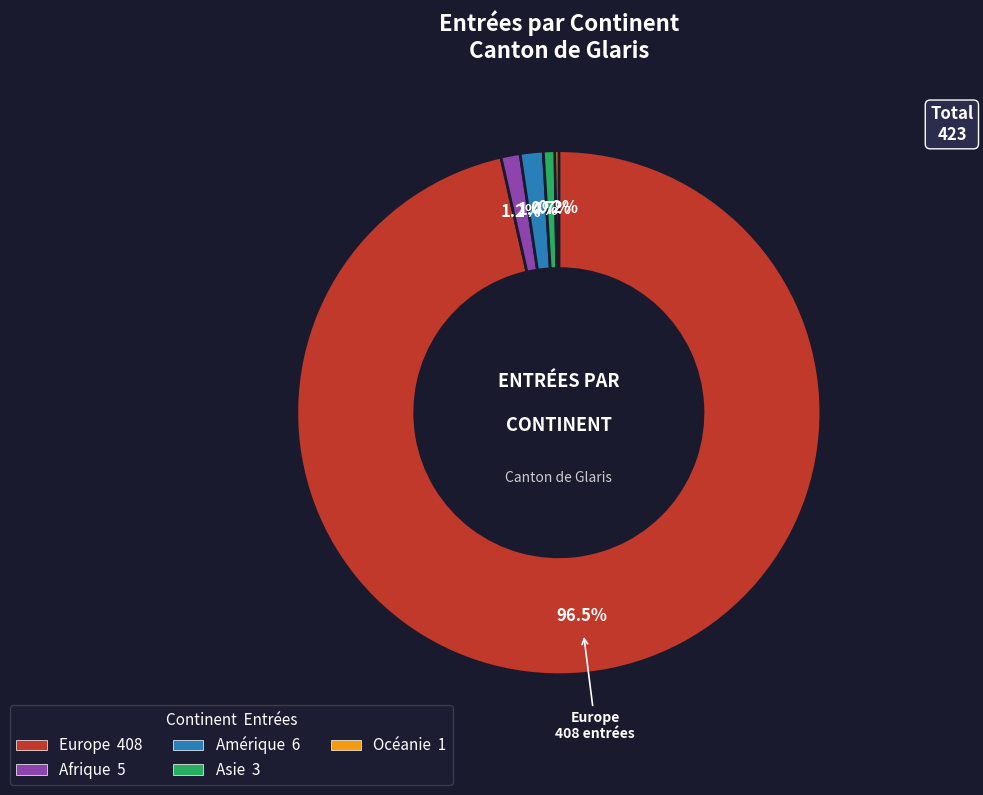

To the nearest percent, what portion does Asie represent?

1%